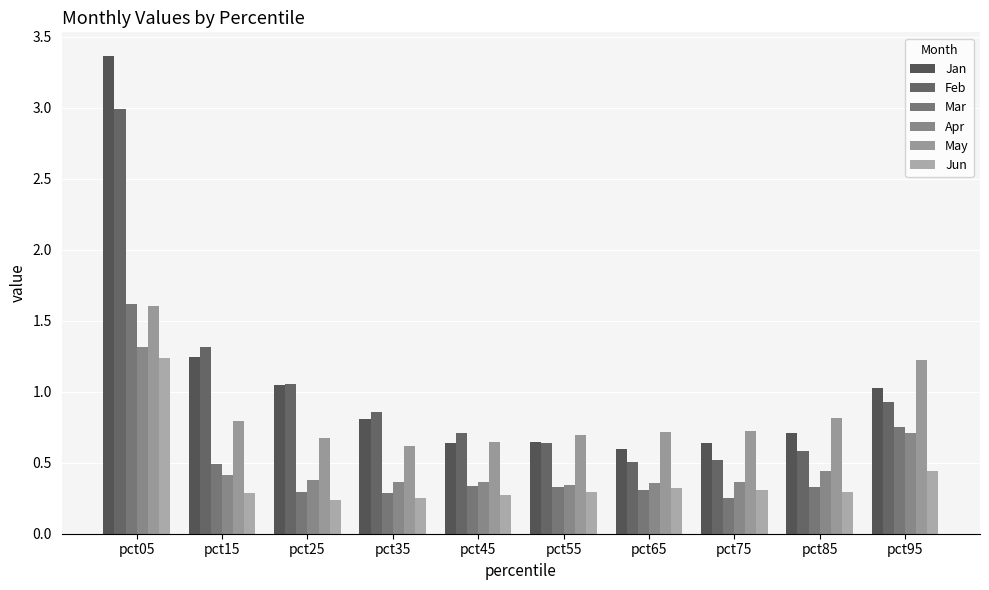

At which category is the sum across all series the highest?

pct05